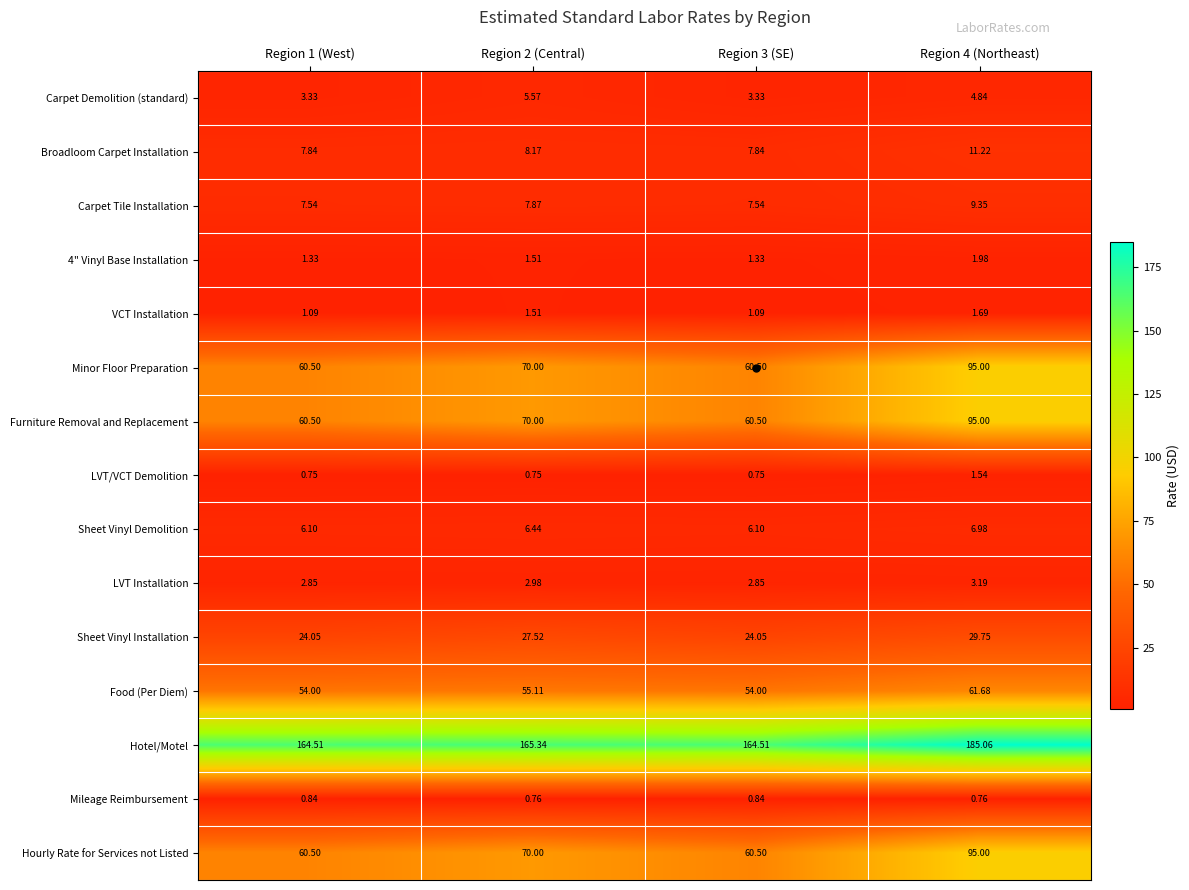

Is the value of Hotel/Motel at Region 4 (Northeast) greater than the value of VCT Installation at Region 3 (SE)?

Yes